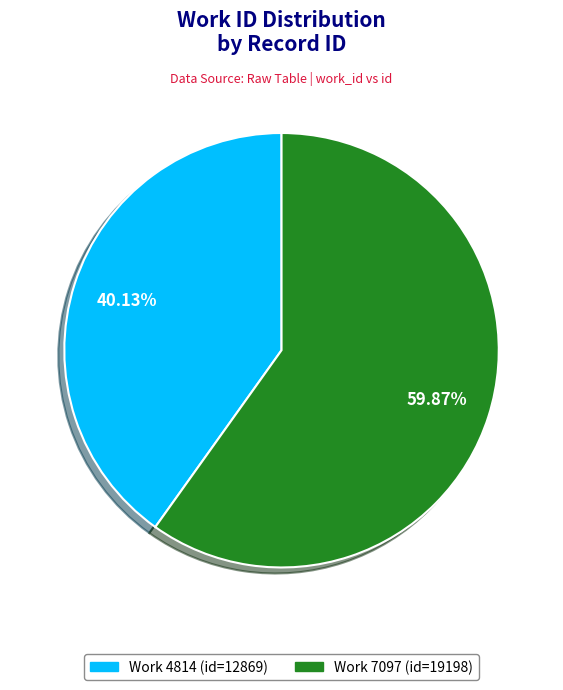

Count the number of slices in the pie.

2